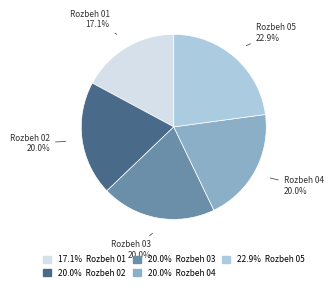

Is there a majority slice in this chart?

No